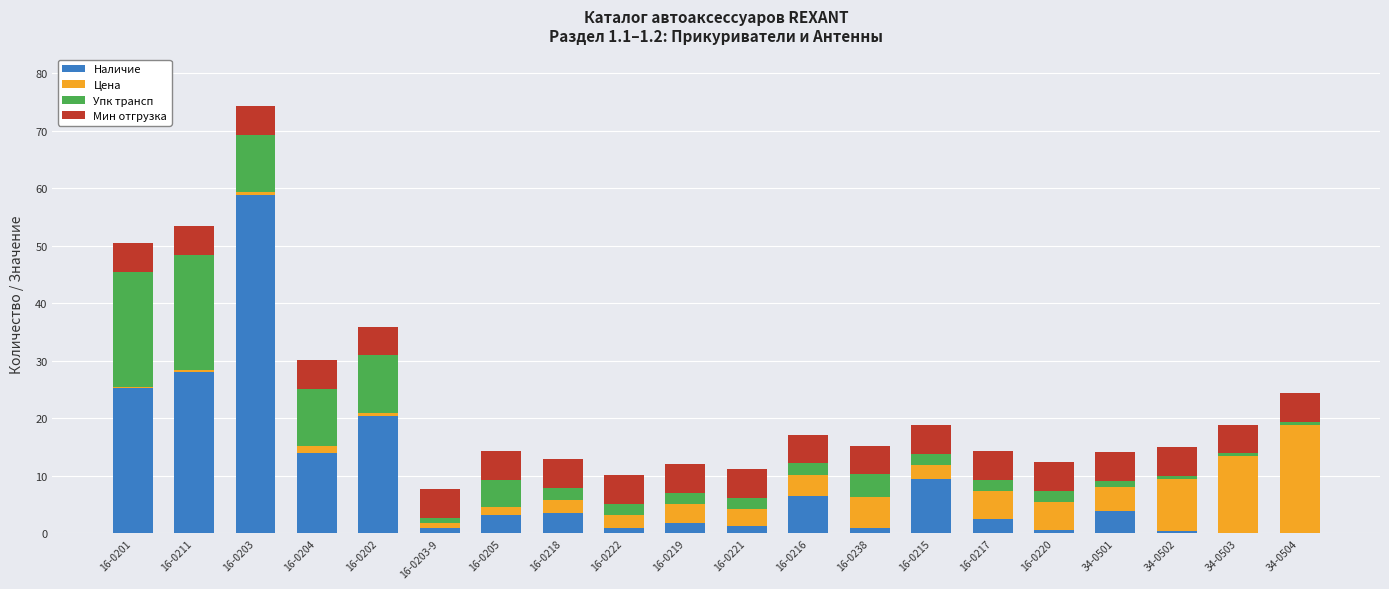

How many categories are shown in the chart?

20